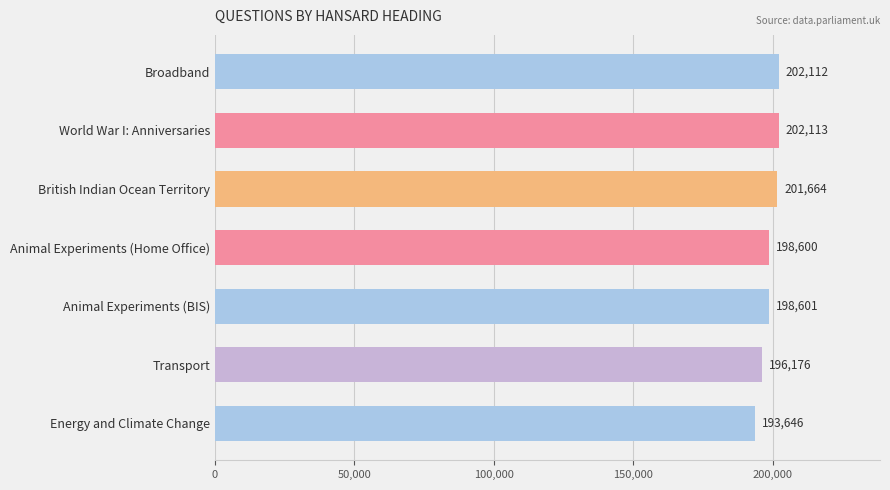

How many data points are less than 198601?

3